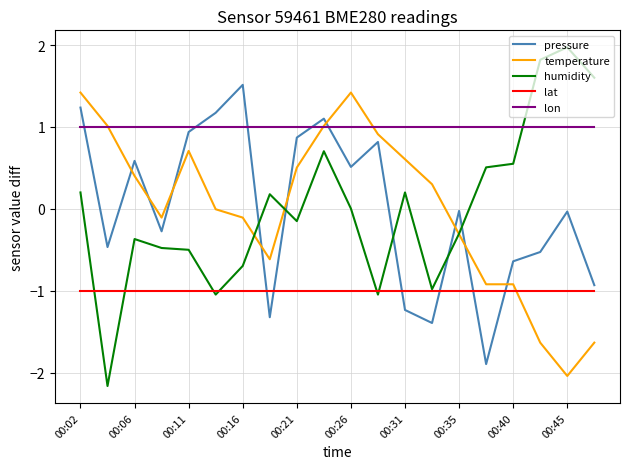

Which series has the largest total across all categories?

lon